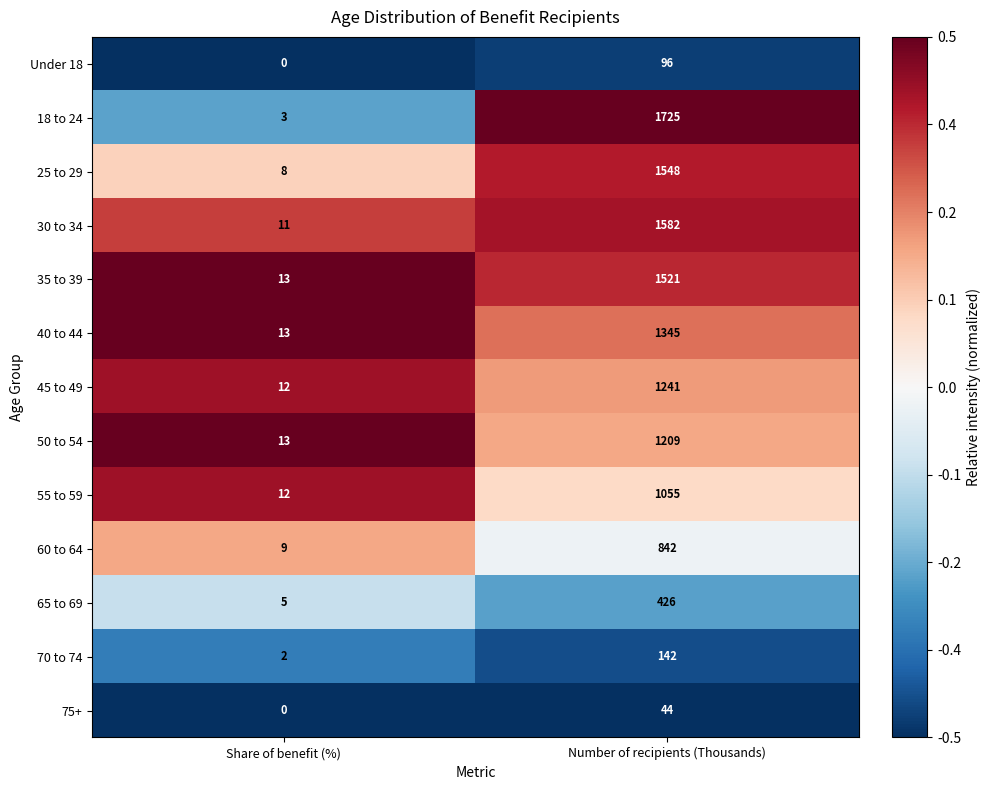

True or false: Under 18 has a value of 56 at Number of recipients (Thousands).

False